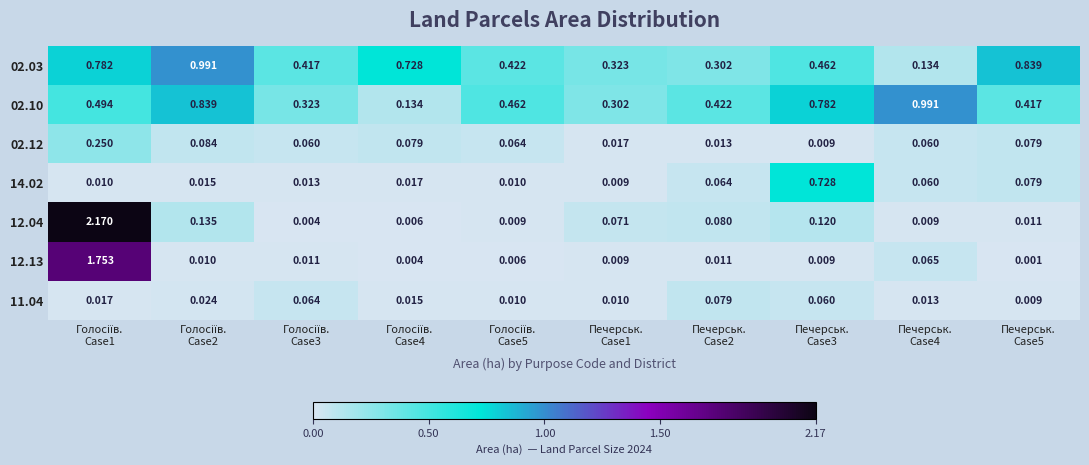

Which series changed the most between Голосіїв. Case5 and Печерськ. Case2?

02.03